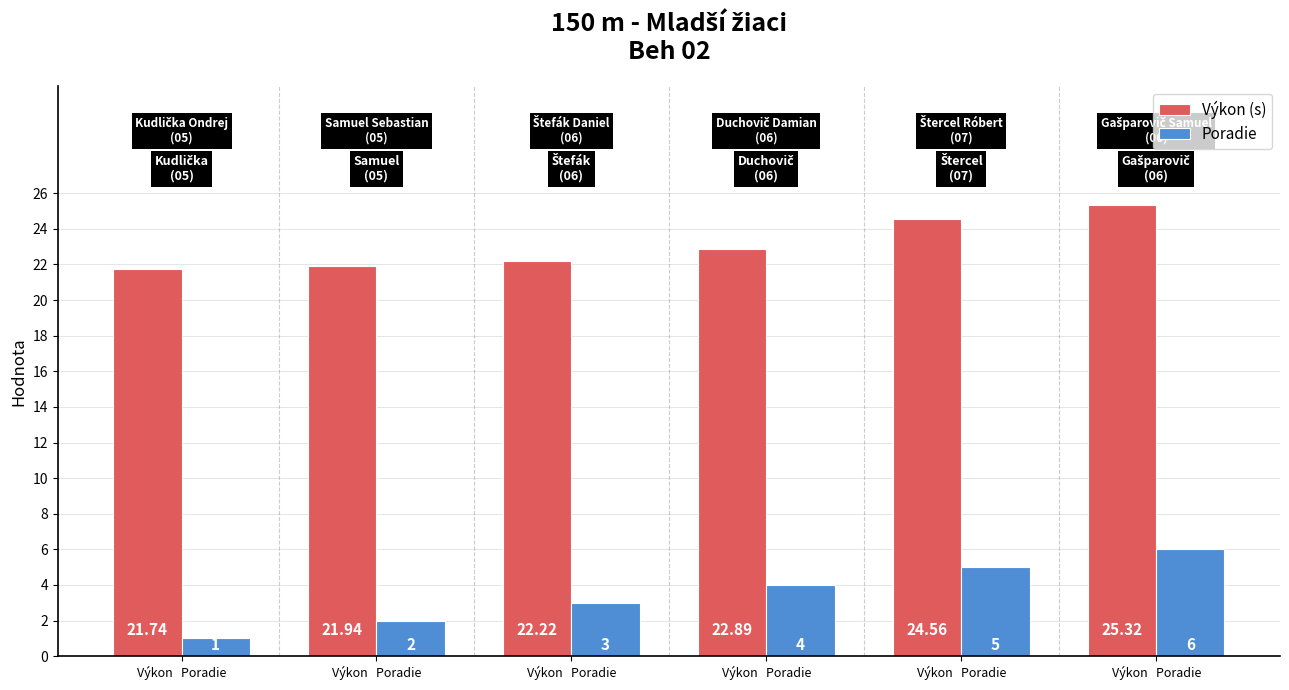

Which category has the lowest value in the Poradie series?

Výkon   Poradie